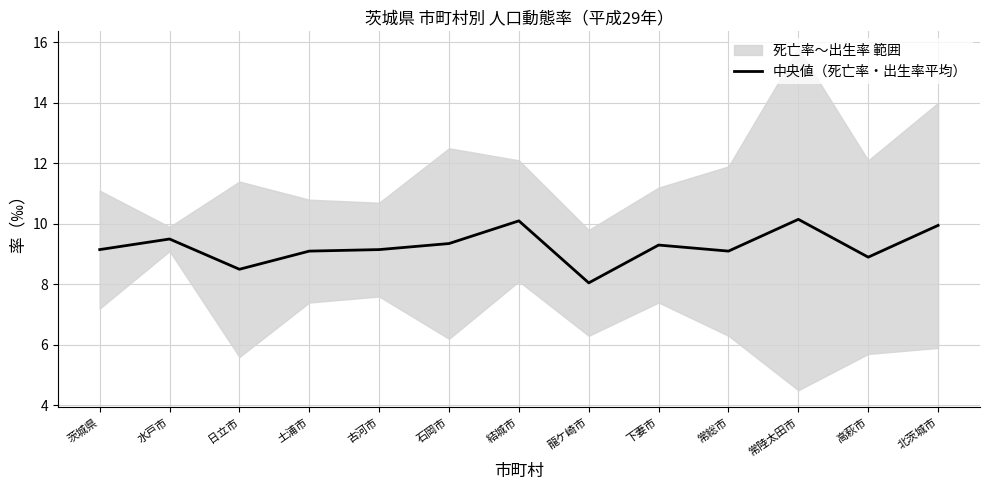

What is the difference between the second highest and minimum values?

2.0